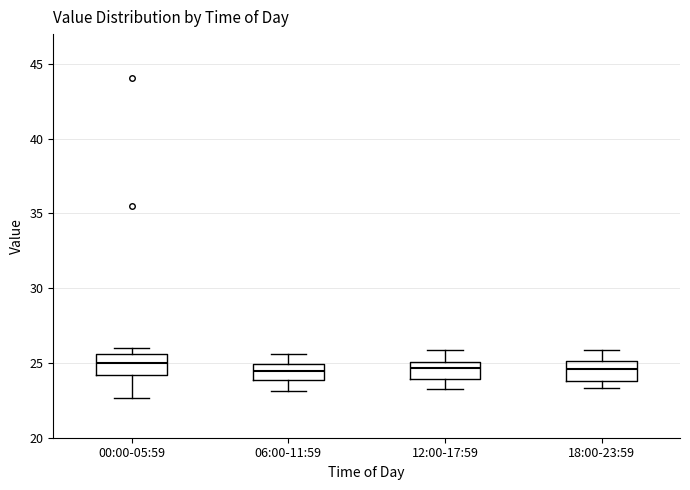

Reading left to right, transcribe this box plot: for each box, give where its median line is, the range the box spans, and where its two whiskers end, as read against the y-axis. The values are not printed on the chart, so give them approximately, as read against the axis.

00:00-05:59: median 25.0, box 24.0 to 25.5, whiskers 22.5 to 26.0
06:00-11:59: median 24.5, box 24.0 to 25.0, whiskers 23.0 to 25.5
12:00-17:59: median 24.5, box 24.0 to 25.0, whiskers 23.5 to 26.0
18:00-23:59: median 24.5, box 24.0 to 25.0, whiskers 23.5 to 26.0